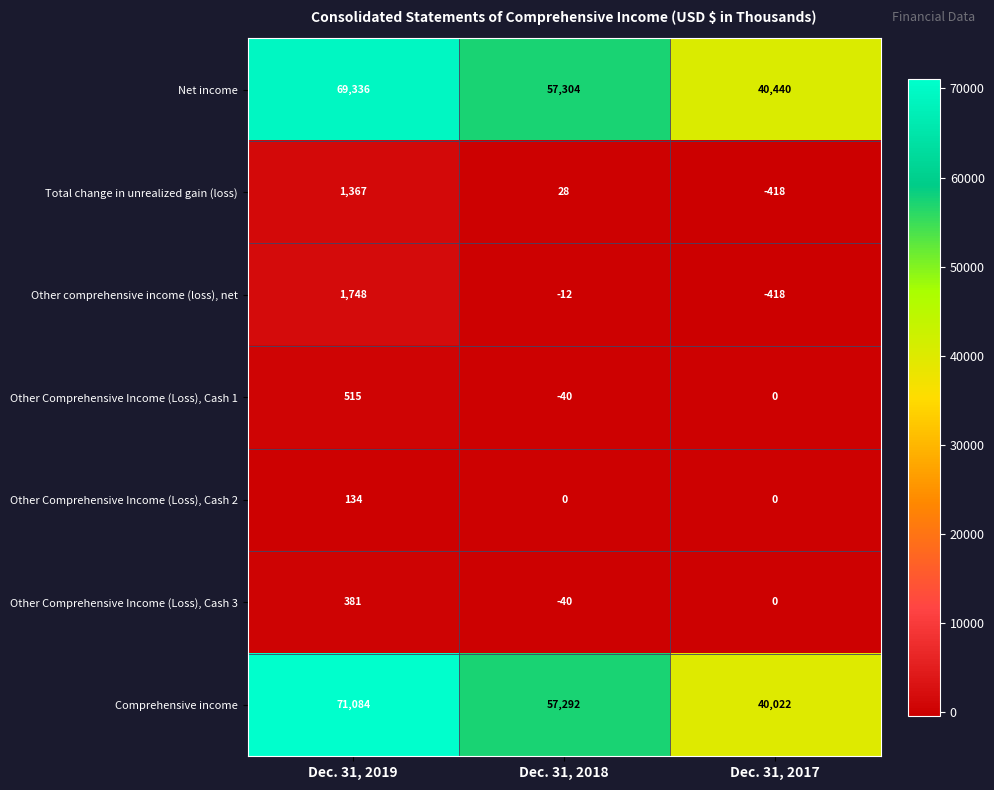

Reading right to left, extract all data points from this chart.

Net income: 40440	57304	69336
Total change in unrealized gain (loss): -418	28	1367
Other comprehensive income (loss), net: -418	-12	1748
Other Comprehensive Income (Loss), Cash 1: 0	-40	515
Other Comprehensive Income (Loss), Cash 2: 0	0	134
Other Comprehensive Income (Loss), Cash 3: 0	-40	381
Comprehensive income: 40022	57292	71084